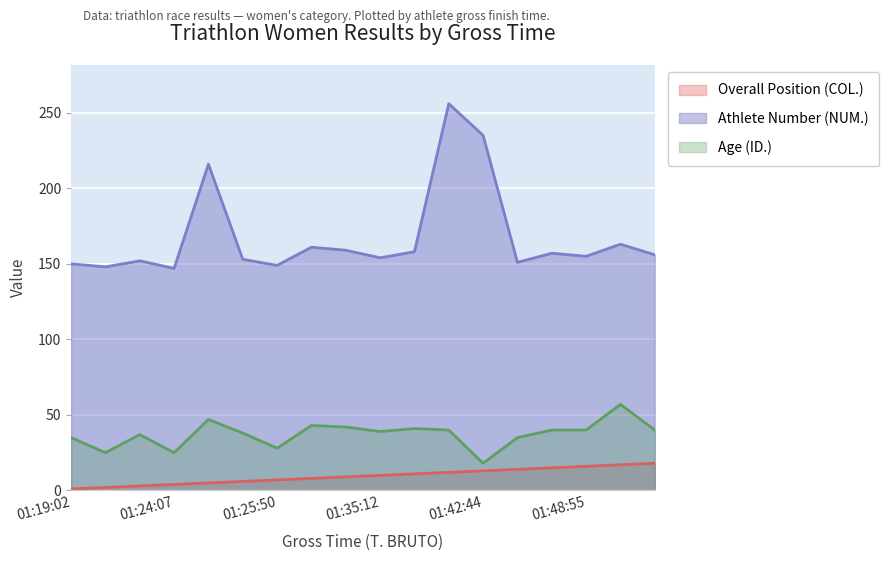

True or false: Overall Position (COL.) has a value of 0 at 01:19:47.

False